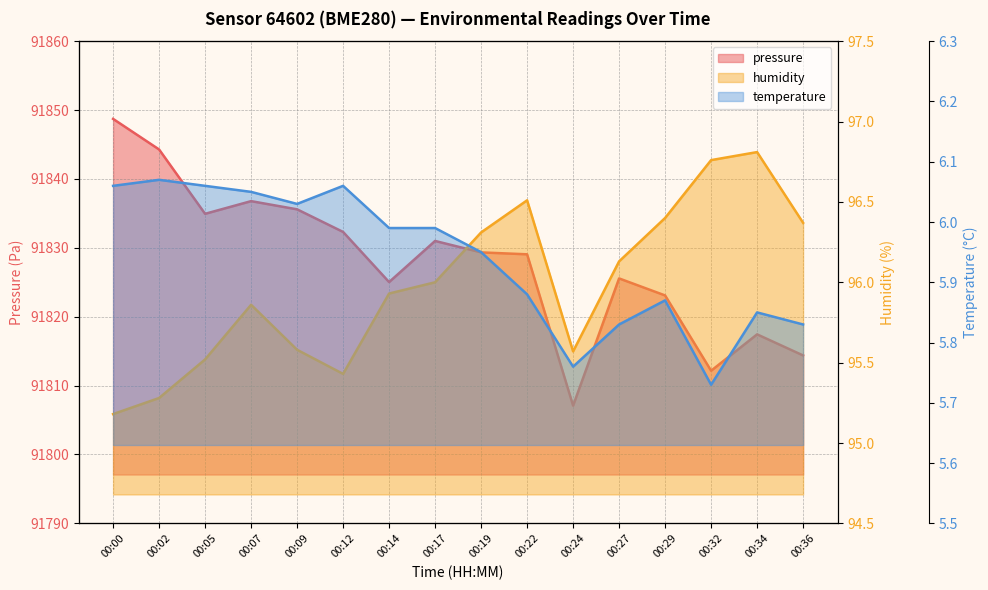

Does the chart have visible grid lines?

Yes